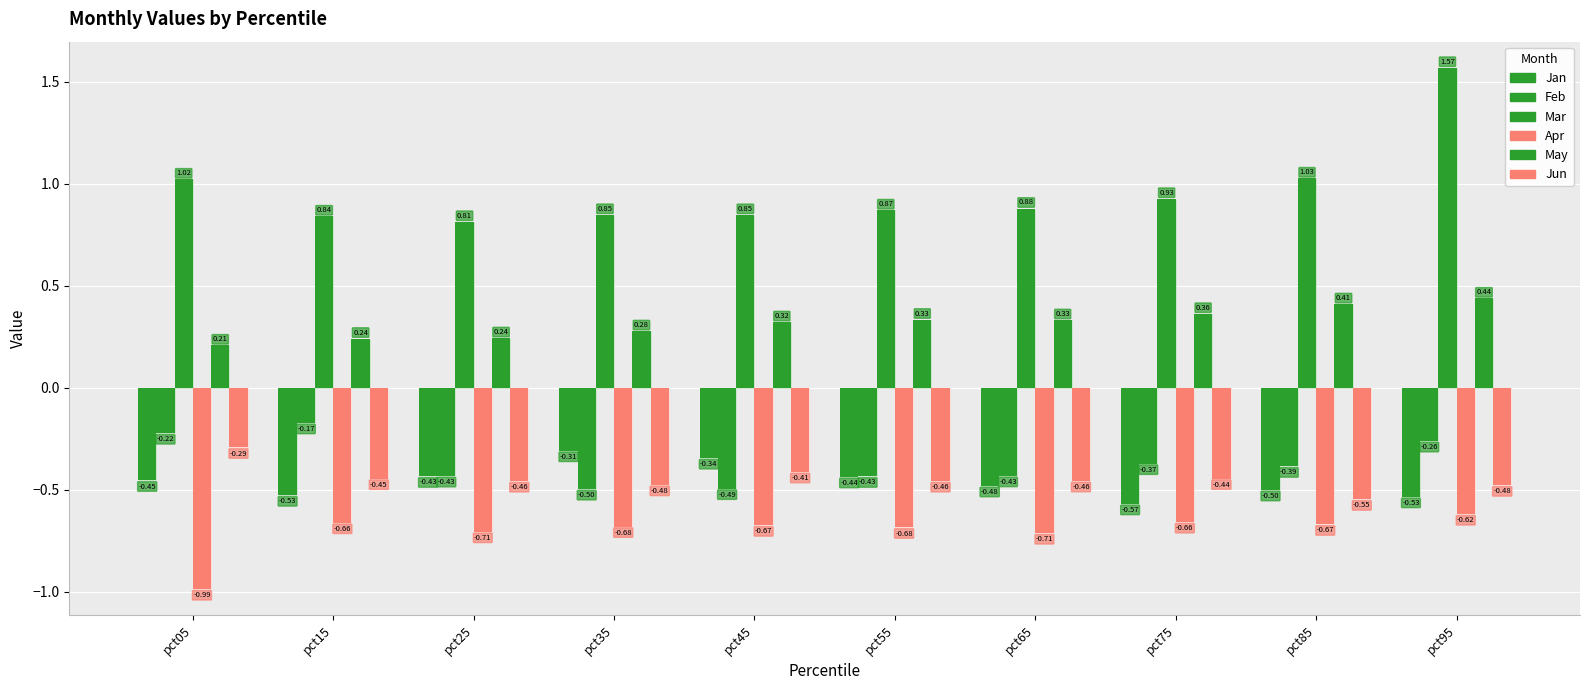

What is the value of the Feb bar at the 7th from the left?

-0.4